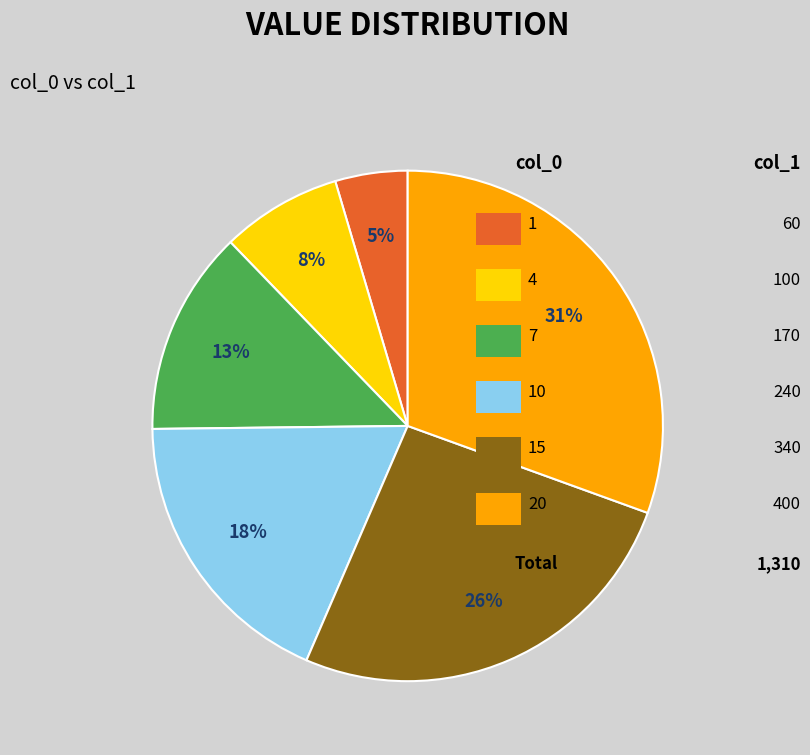

To the nearest percent, what is the difference between the largest and smallest slice percentages?

26%